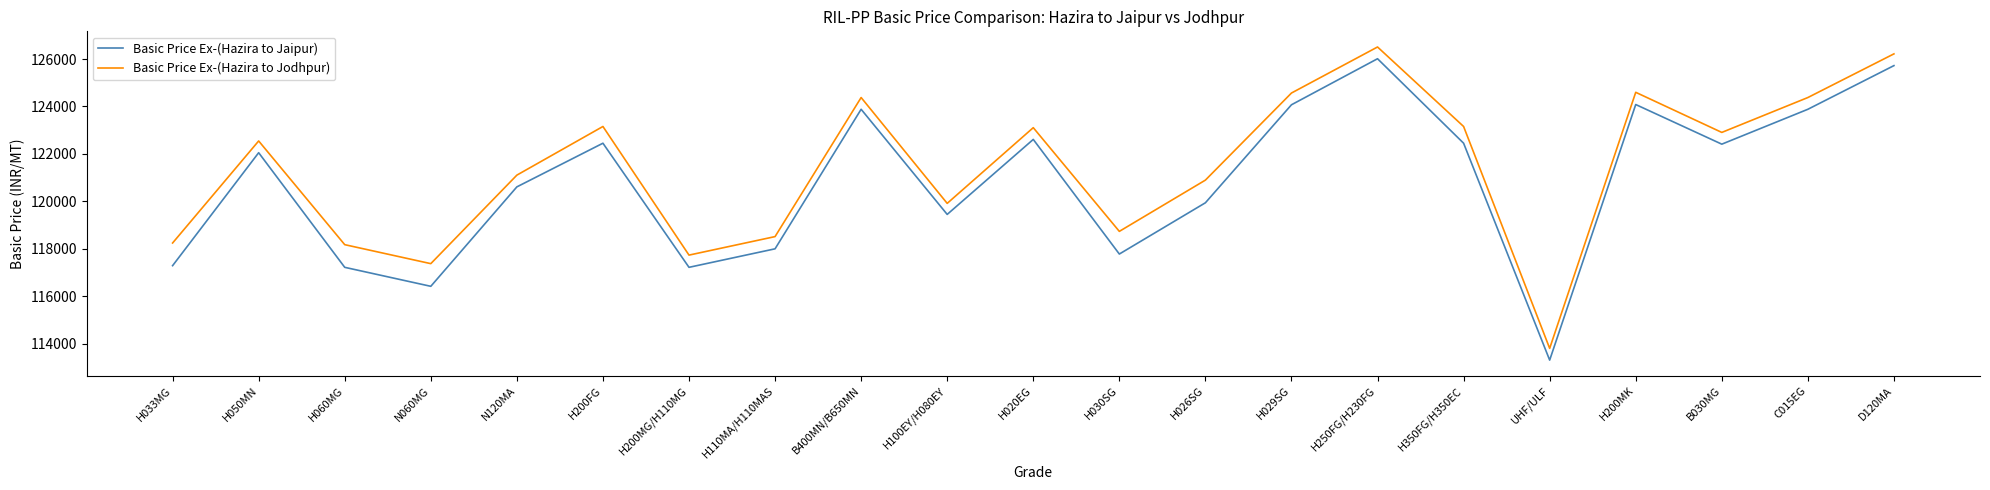

True or false: Basic Price Ex-(Hazira to Jodhpur) has a value of 113807 at UHF/ULF.

True